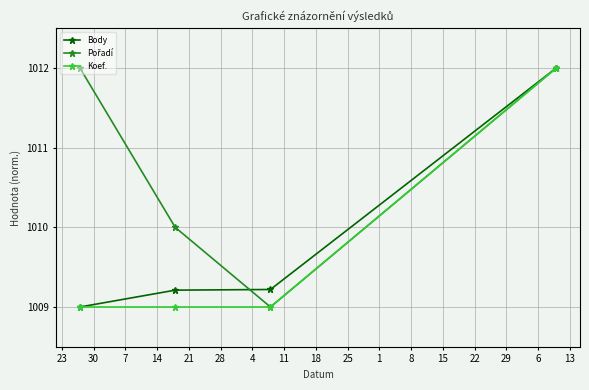

What is the value of the Koef. point at the 4th from the left?

1012.0